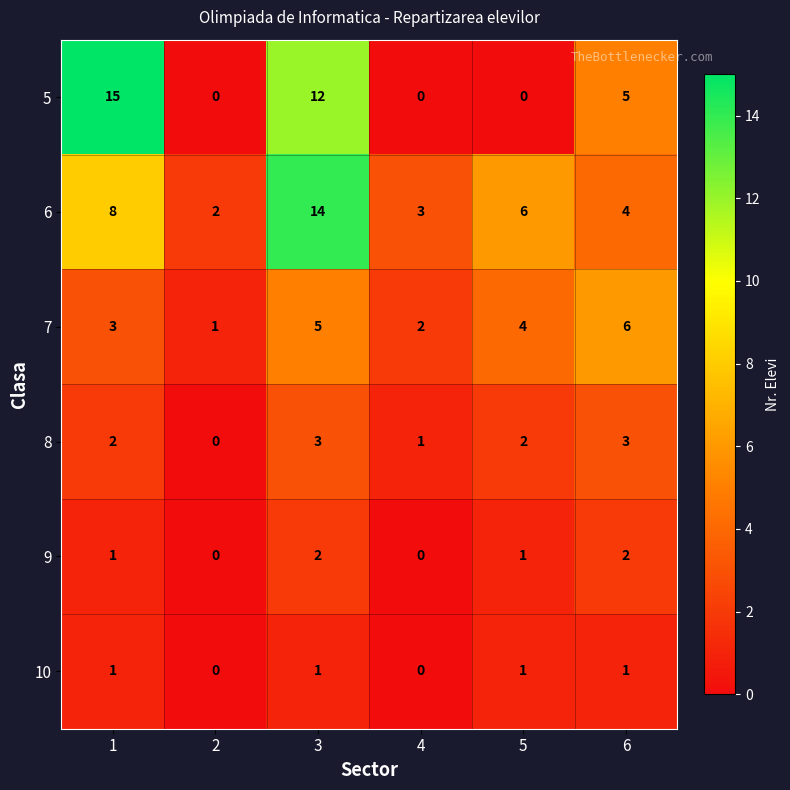

Count the number of categories in the chart.

6